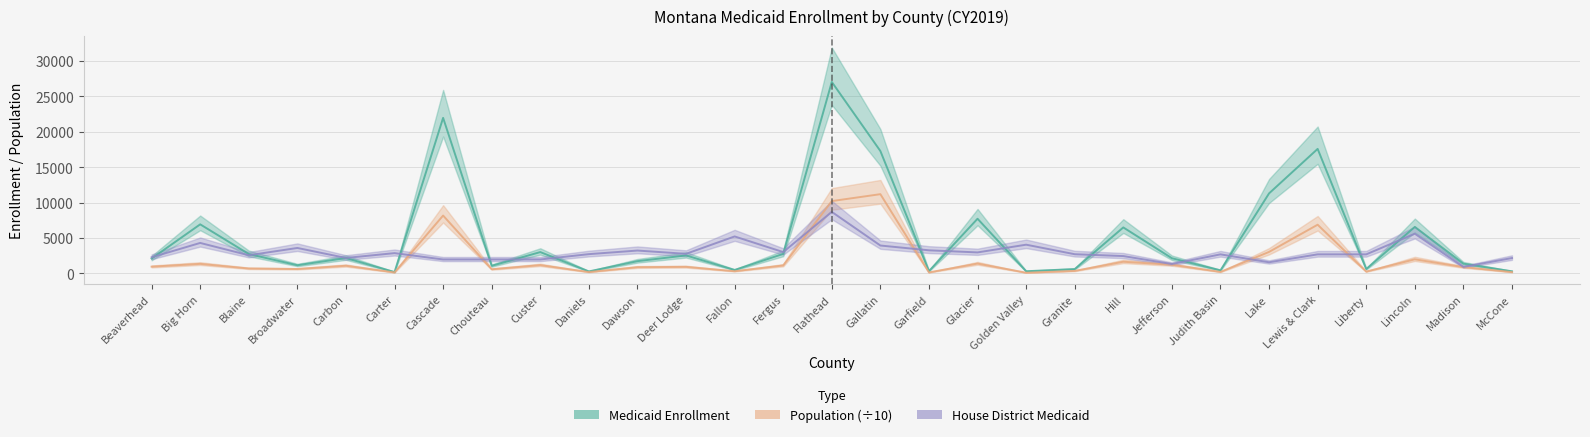

What is the spread (max minus min) of values at Judith Basin?

2484.4